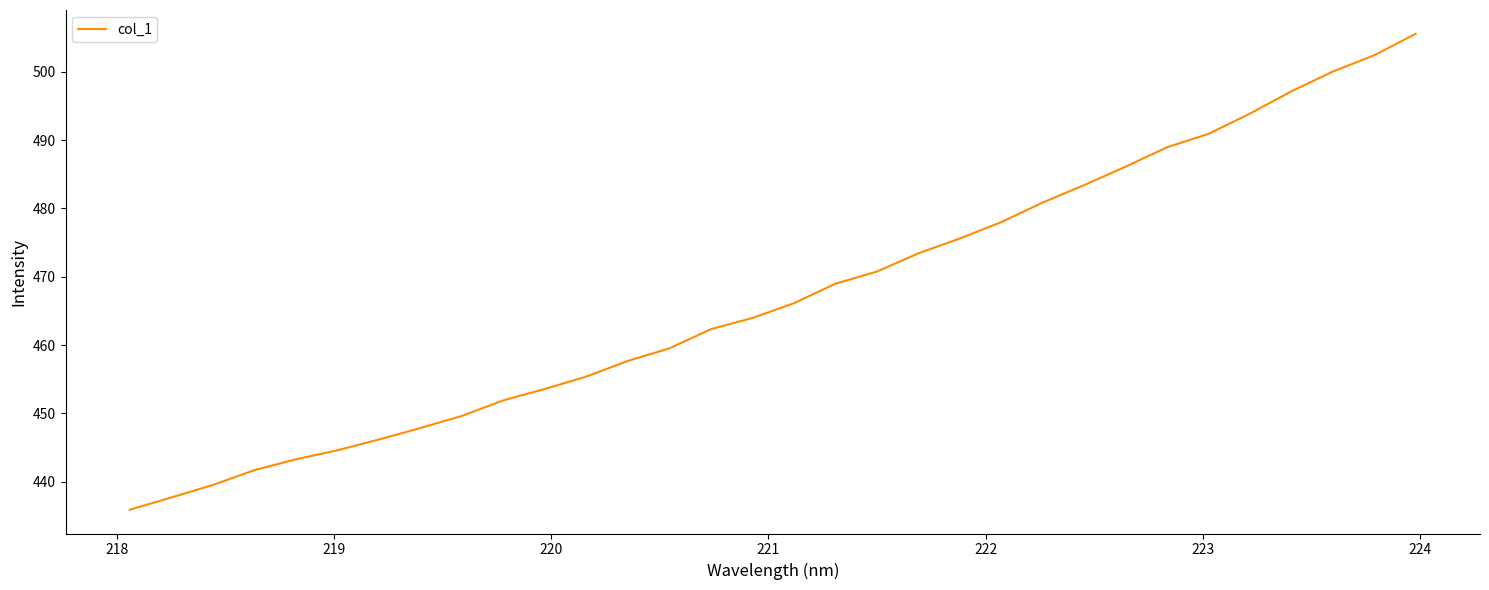

What is the greatest value displayed?

505.5